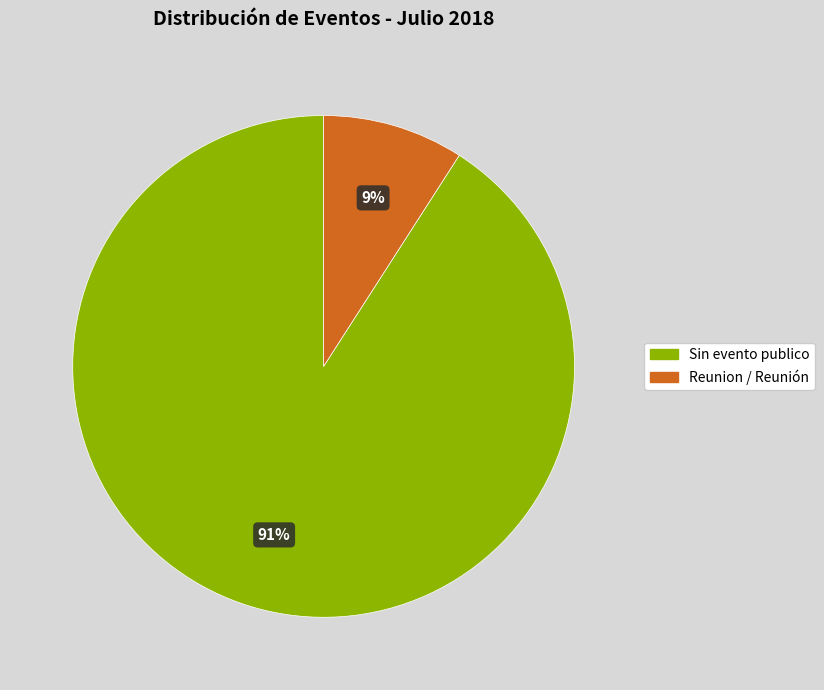

Which slice is the smallest?

Reunion / Reunión